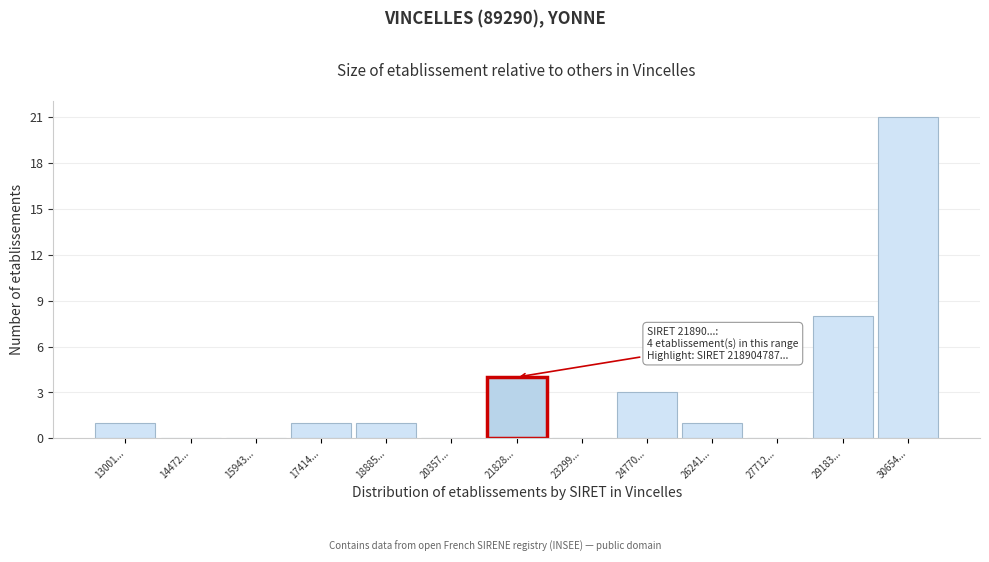

Reading left to right, transcribe all the data shown in this chart.

13001...=1	14472...=0	15943...=0	17414...=1	18885...=1	20357...=0	21828...=4	23299...=0	24770...=3	26241...=1	27712...=0	29183...=8	30654...=21